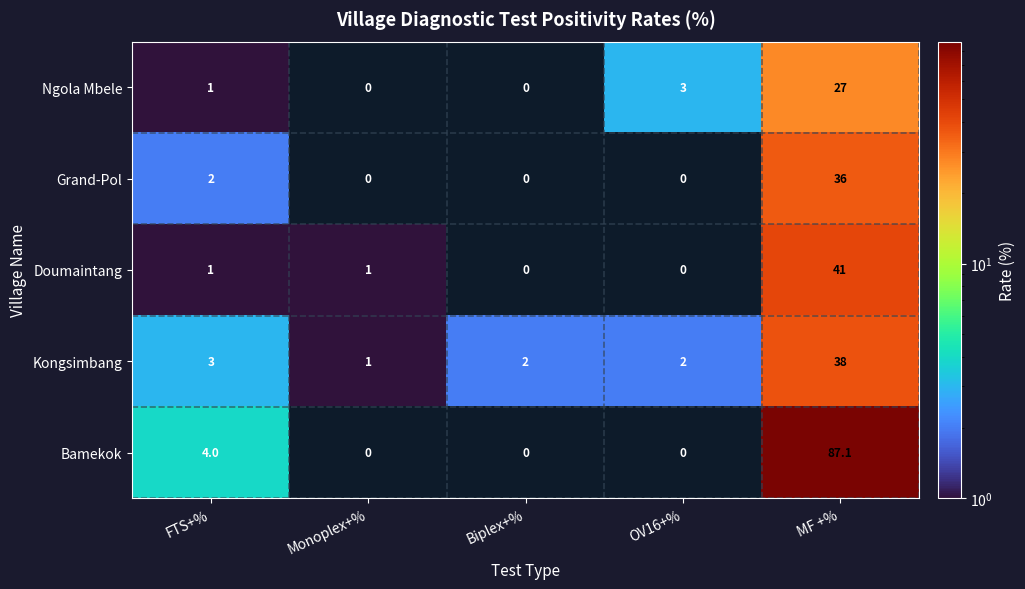

Which category has the highest value across all series?

MF +%